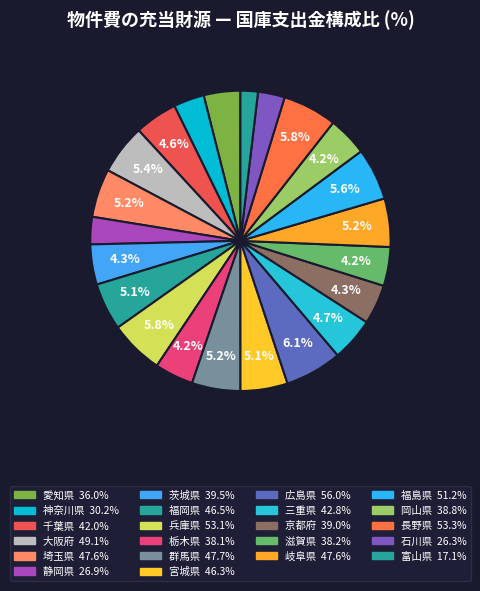

To the nearest percent, what is the average slice percentage?

5%